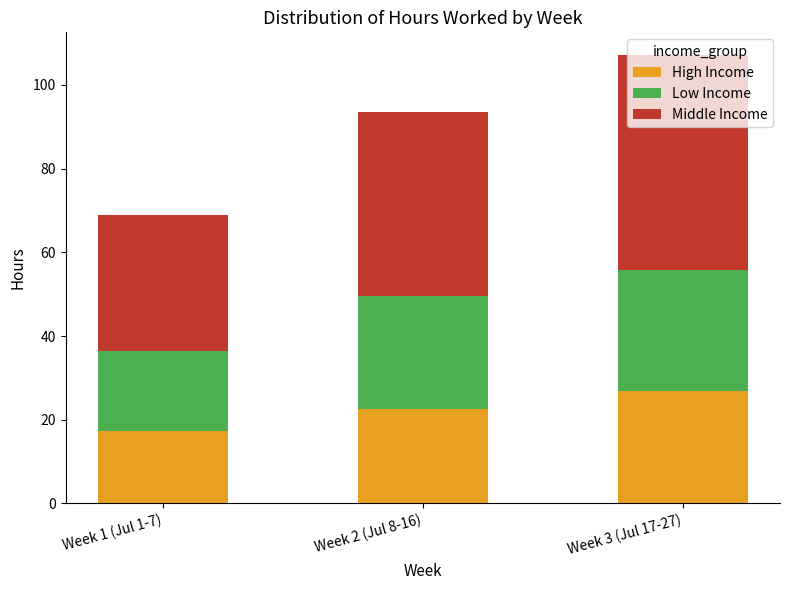

At which category is the sum across all series the highest?

Week 3 (Jul 17-27)